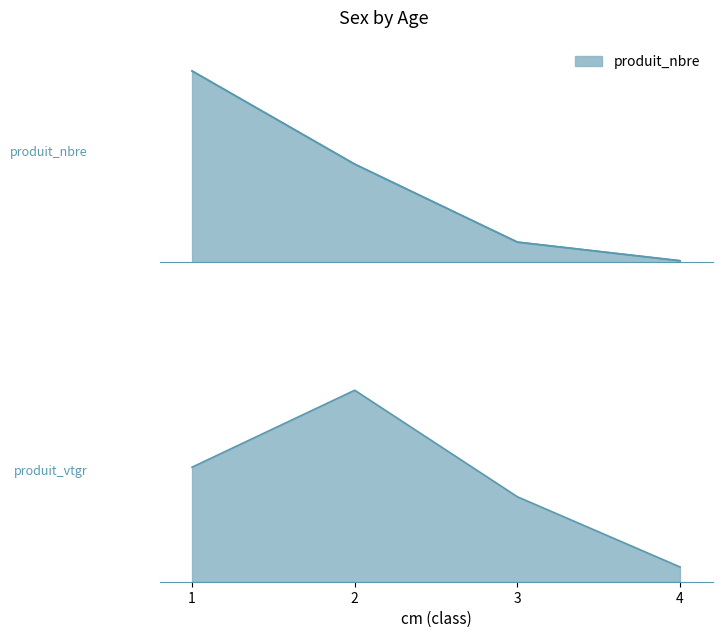

True or false: produit_vtgr has more than 2 points higher than both neighbors.

False